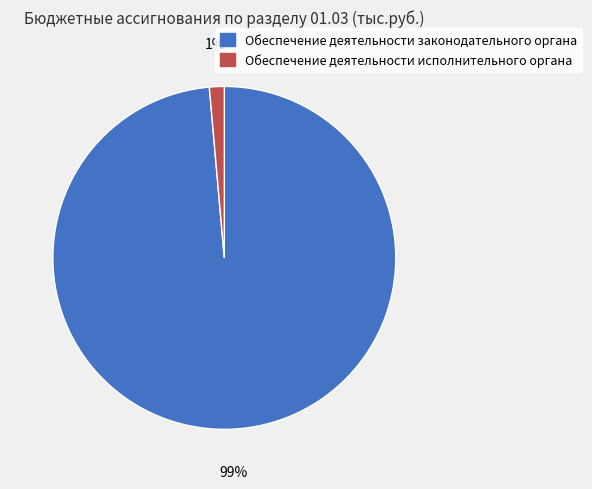

To the nearest percent, what is the average slice percentage?

50%